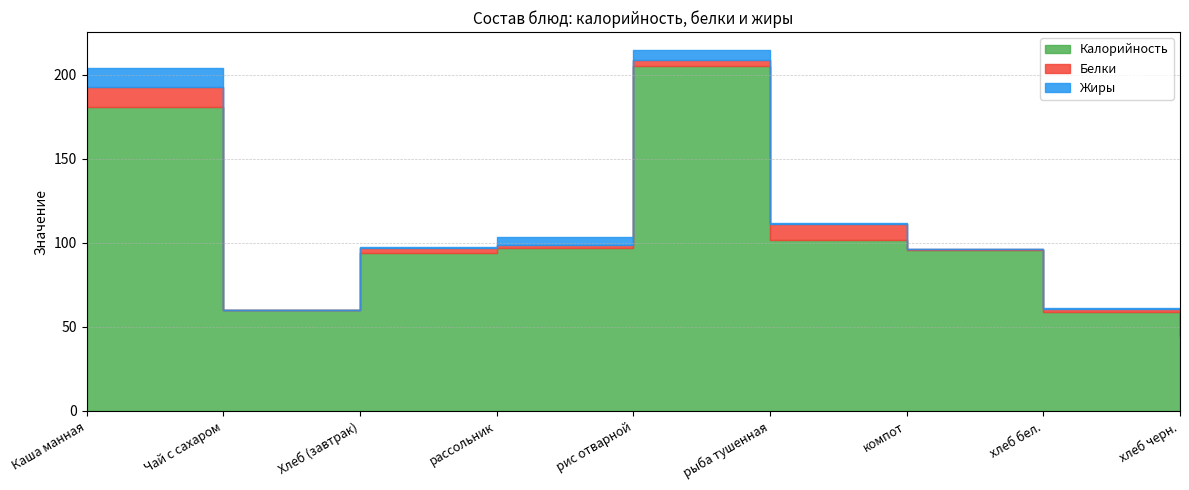

Is the value of Жиры at Хлеб (завтрак) greater than the value of Белки at Каша манная?

No